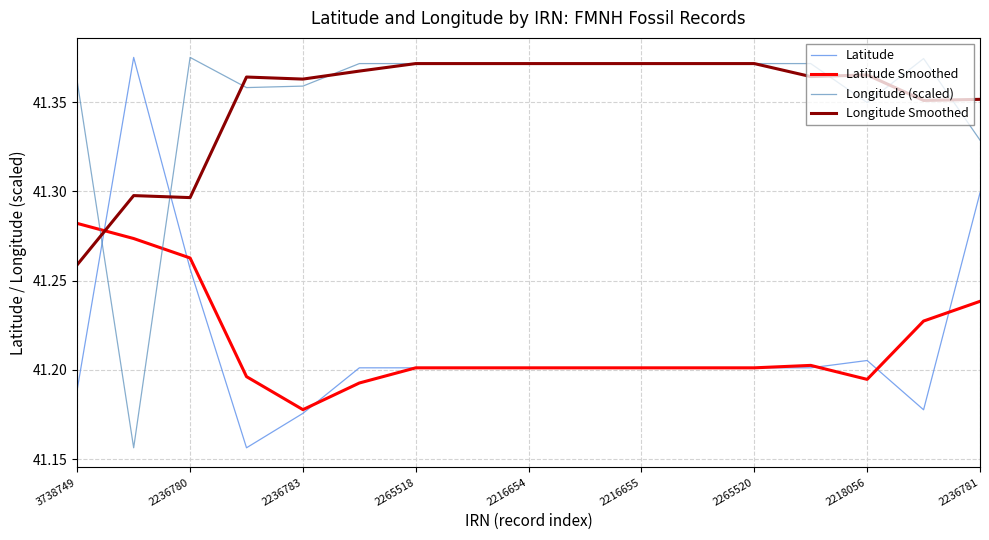

What are all the series names shown in the legend?

Latitude, Latitude Smoothed, Longitude (scaled), Longitude Smoothed